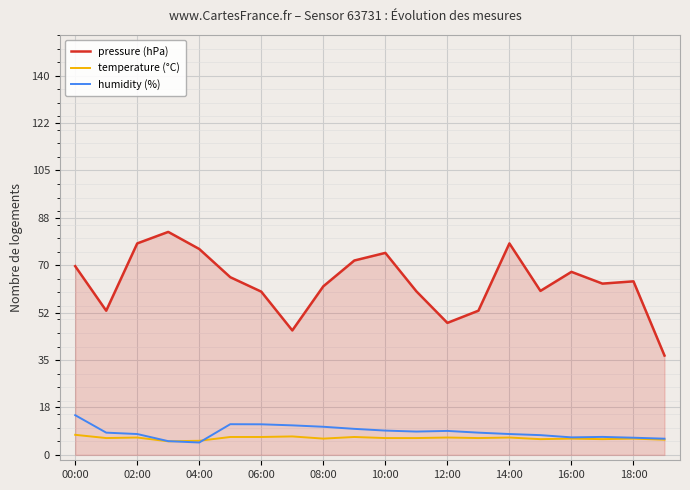

What is the greatest value displayed?

82.3